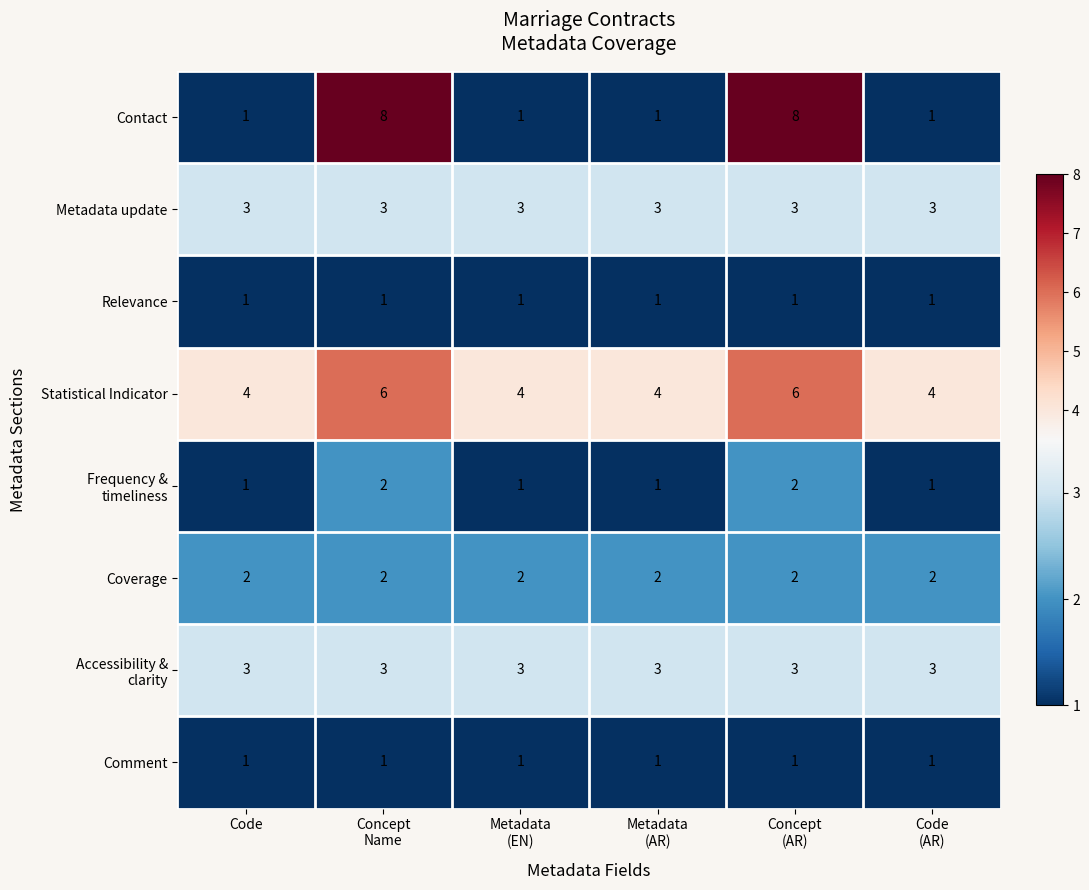

What is the sum of all Coverage values?

12